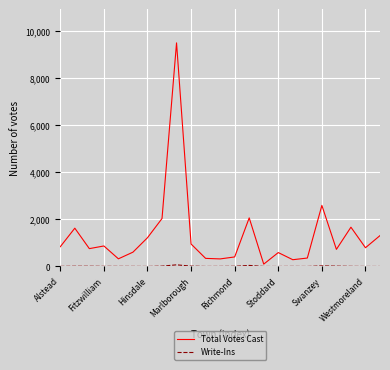

What is the sum of all Total Votes Cast values?

30239